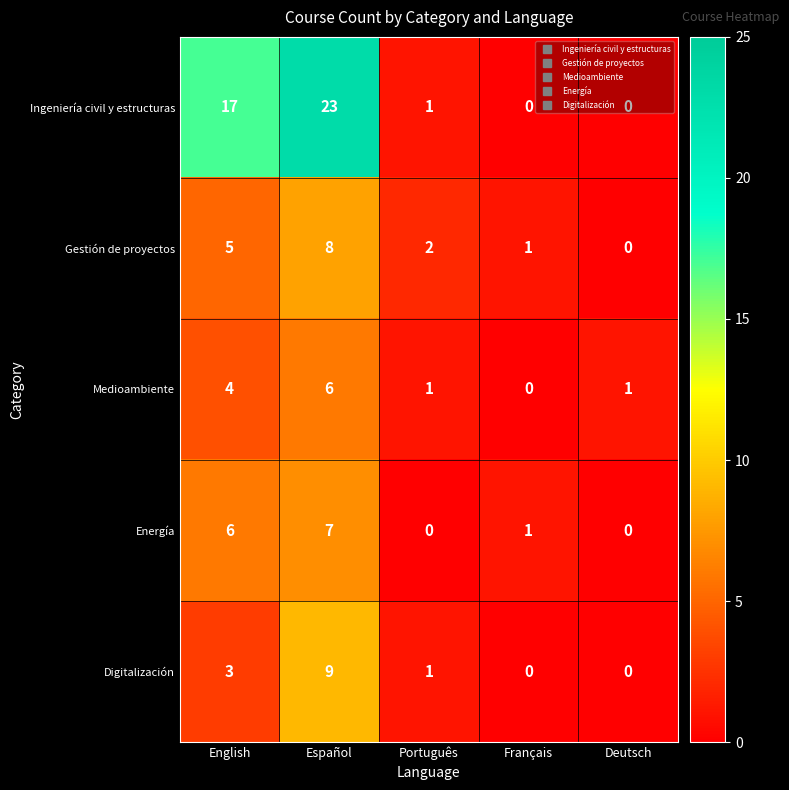

At which label does Gestión de proyectos reach its minimum?

Deutsch